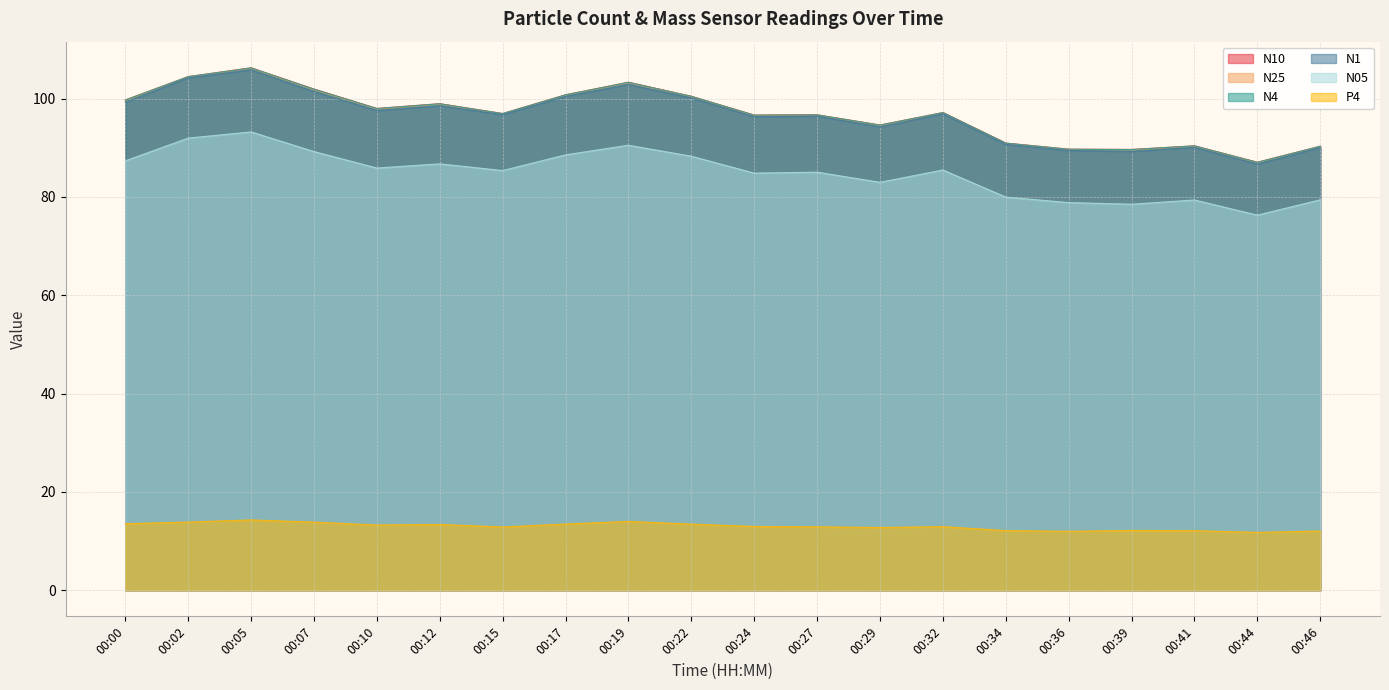

True or false: P4 and N25 intersect in this chart.

False